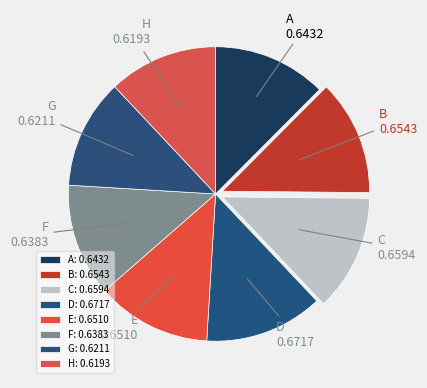

Is there a majority slice in this chart?

No